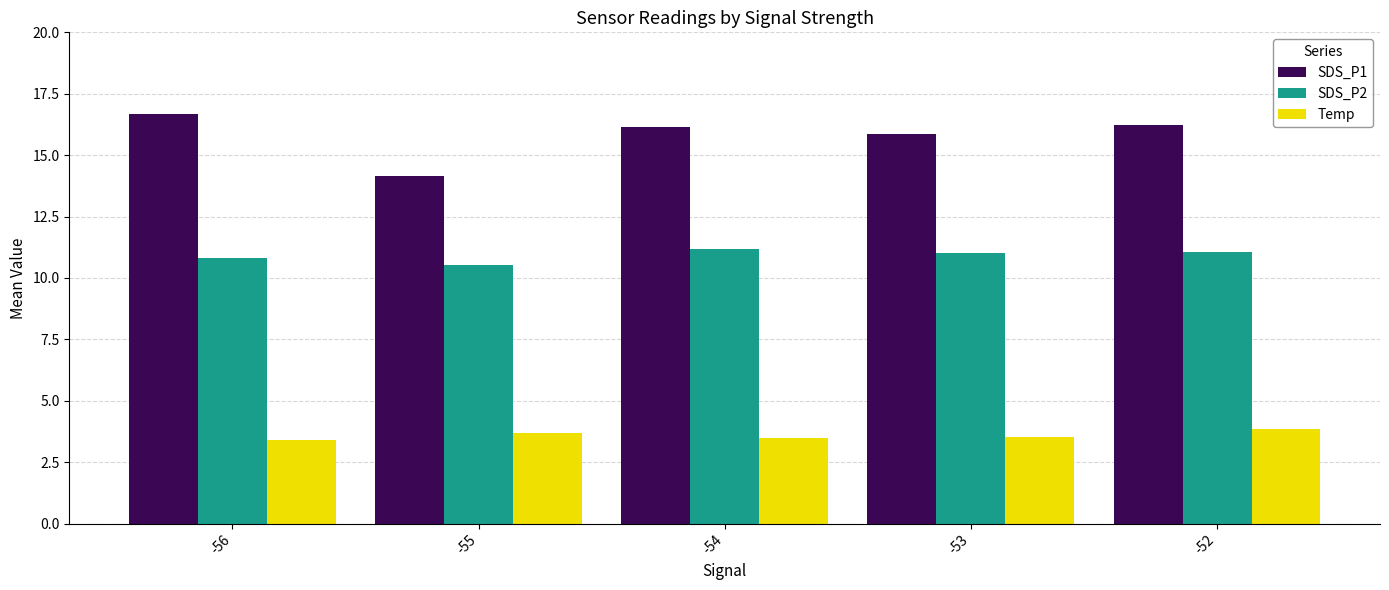

Is the value of SDS_P1 at -54 greater than the value of Temp at -54?

Yes